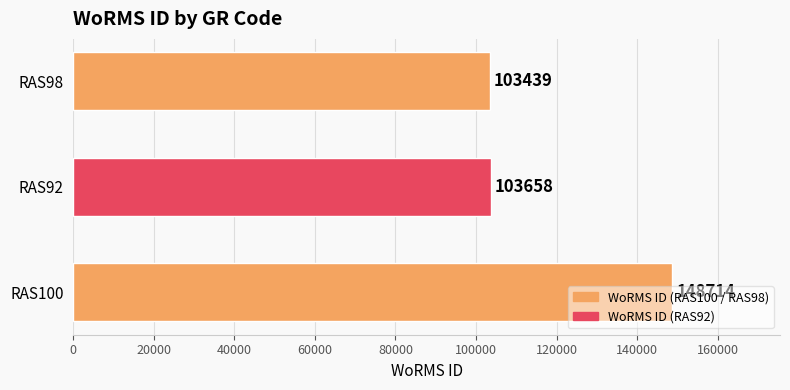

Is it true that the value at RAS100 is 148714?

True